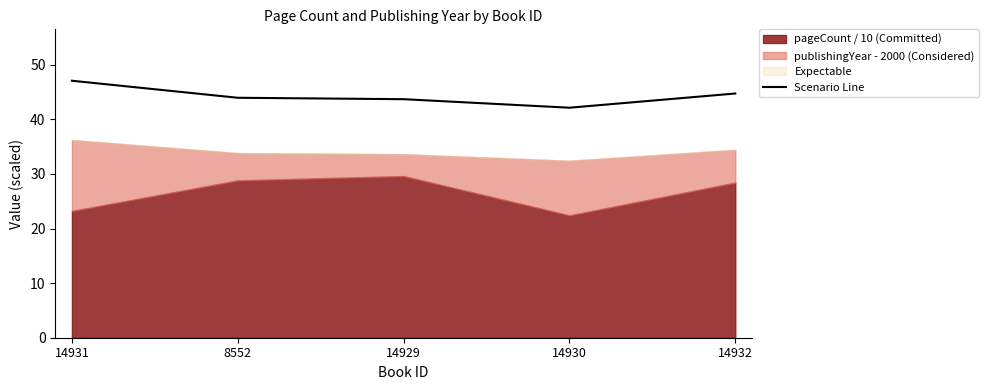

What is the change in value from 14929 to 14932?

+1.0